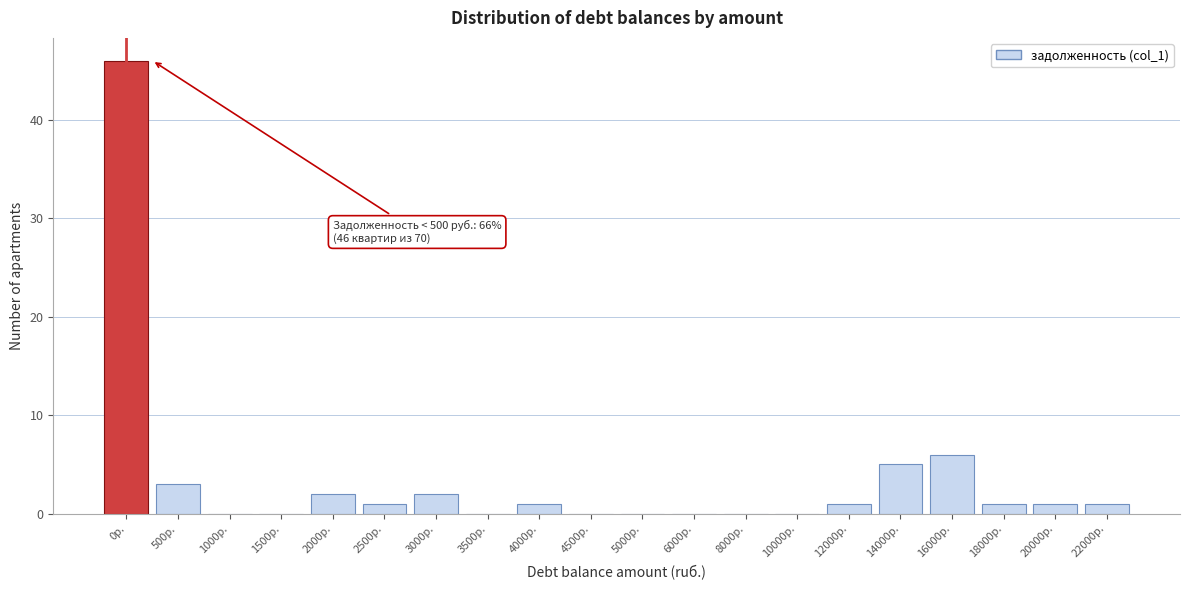

Reading right to left, list all the values displayed in this chart.

22000р.=1	20000р.=1	18000р.=1	16000р.=6	14000р.=5	12000р.=1	10000р.=0	8000р.=0	6000р.=0	5000р.=0	4500р.=0	4000р.=1	3500р.=0	3000р.=2	2500р.=1	2000р.=2	1500р.=0	1000р.=0	500р.=3	0р.=46